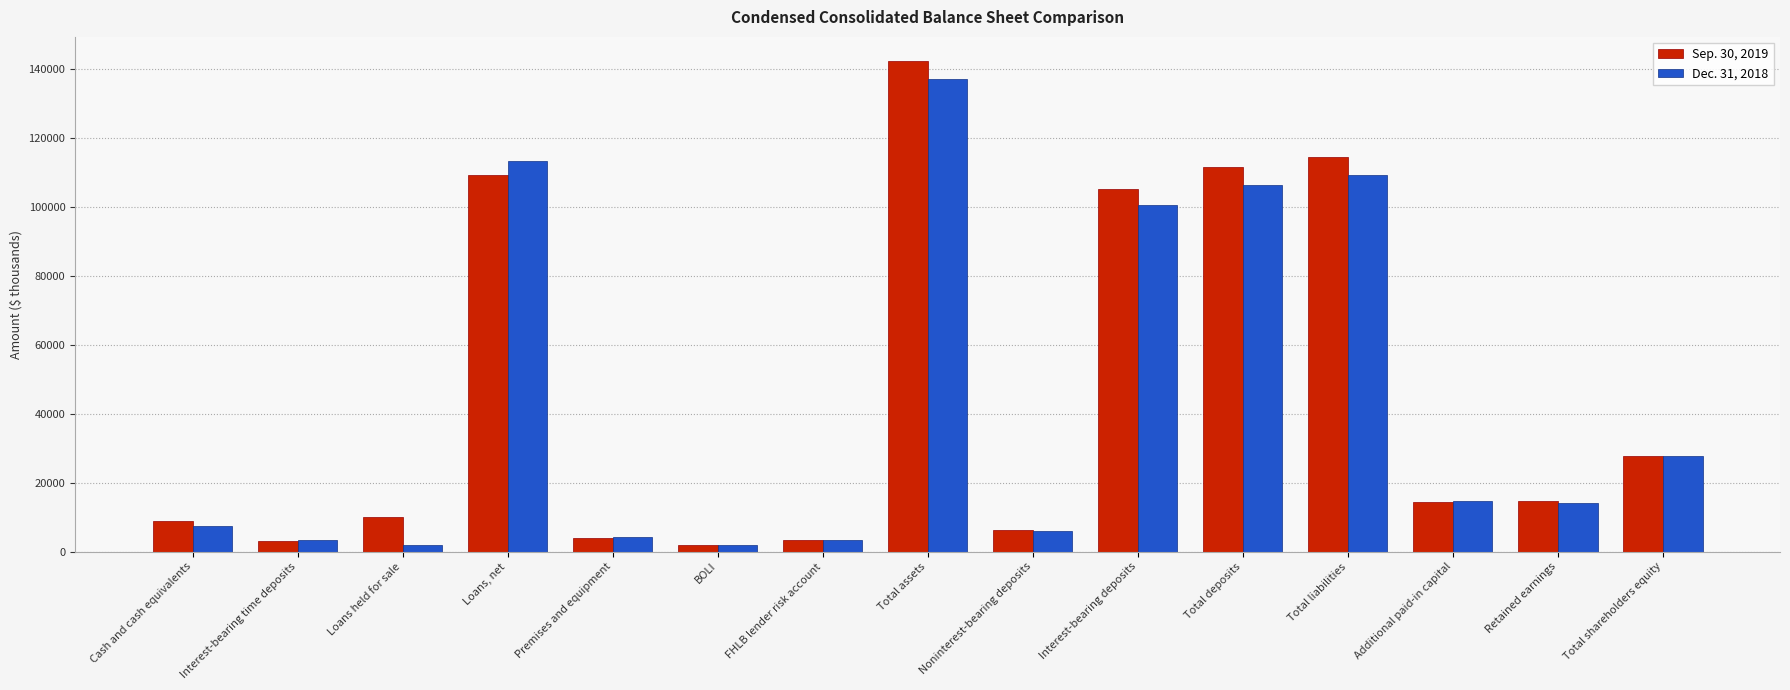

Which series has the largest range (max minus min)?

Sep. 30, 2019